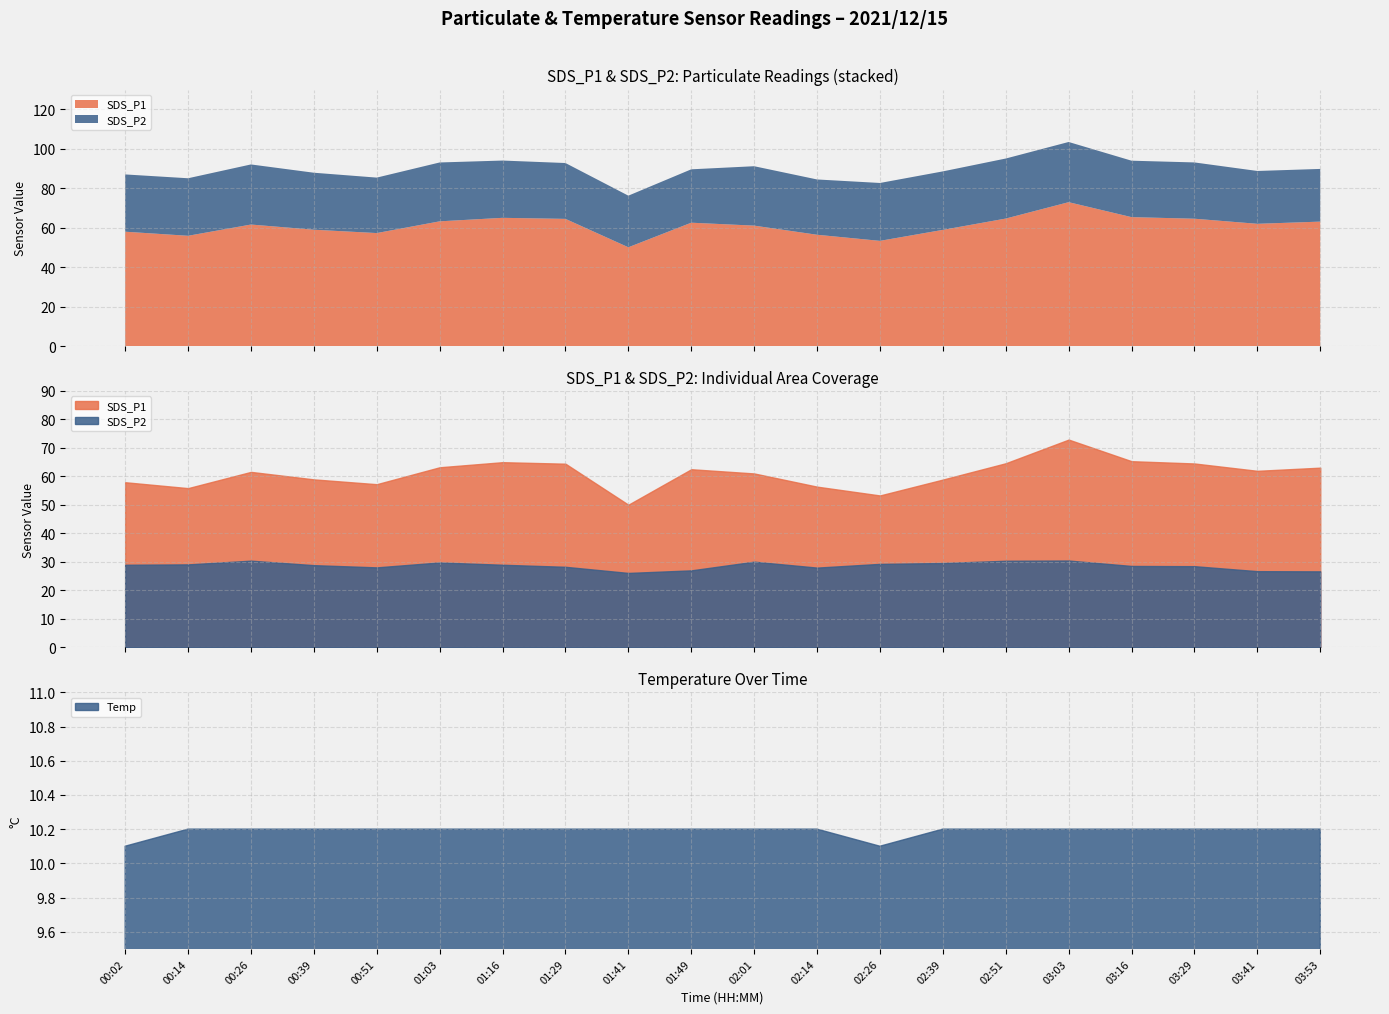

Where is SDS_P1 nearest to the value 61?

02:01